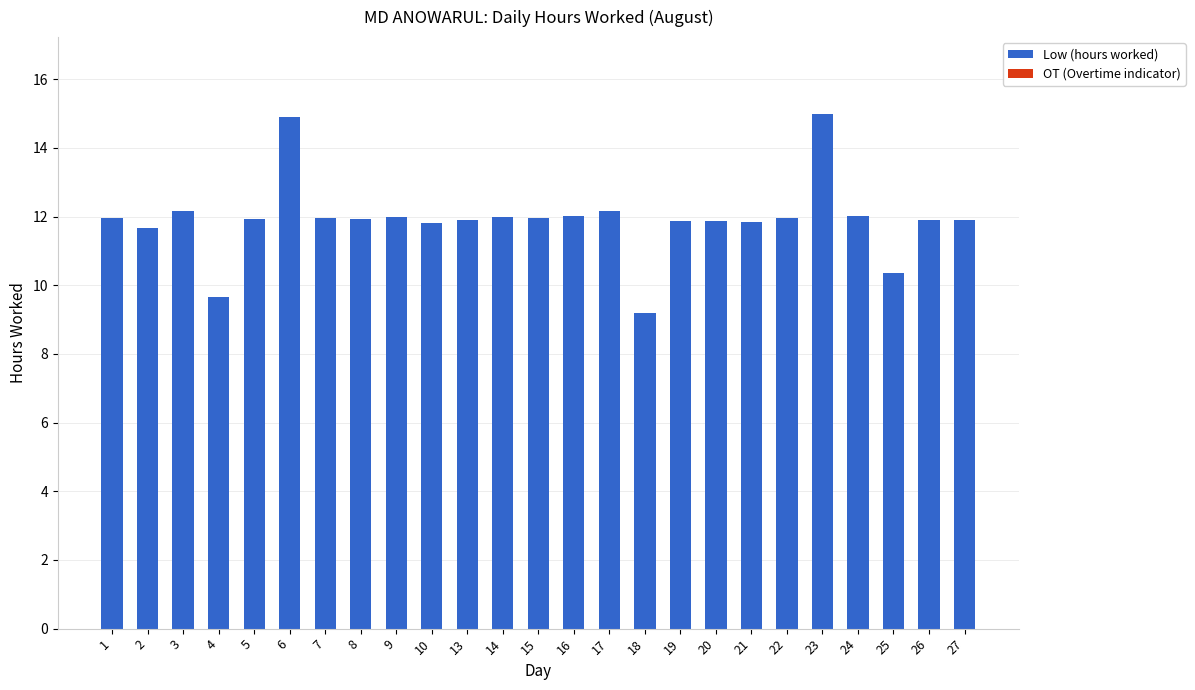

What is the minimum value shown in the chart?

9.2